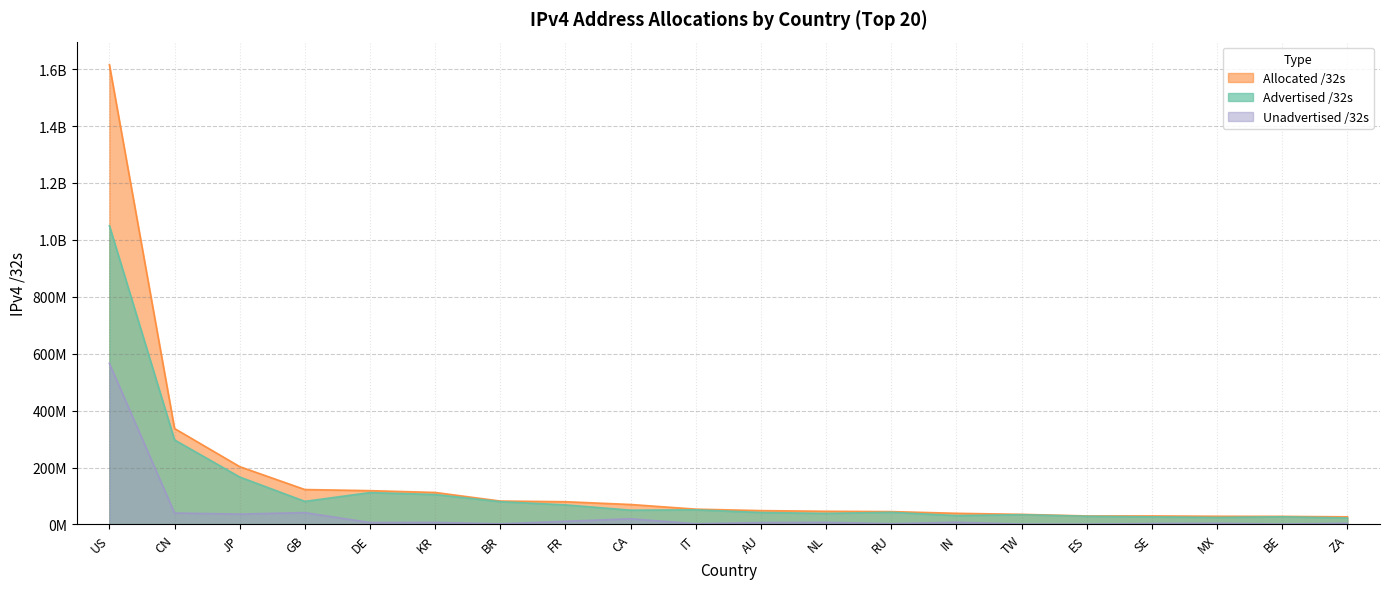

Reading left to right, transcribe all the data shown in this chart.

Advertised /32s: 1050042080	297028864	166713220	81075200	112019712	105114048	80081152	68750080	50207488	51459072	41992644	38911776	42637568	31266560	34286848	28943104	26679552	24698208	27030784	22764800
Allocated /32s: 1615930368	337161216	203219712	122726424	118793344	112403968	82266624	79894320	70140672	53791552	48624128	46324192	45236480	39181824	35492864	29917760	29896552	28806144	28443008	26796800
Unadvertised /32s: 565888288	40132352	36506492	41651224	6773632	7289920	2185472	11144240	19933184	2332480	6631484	7412416	2598912	7915264	1206016	974656	3217000	4107936	1412224	4032000